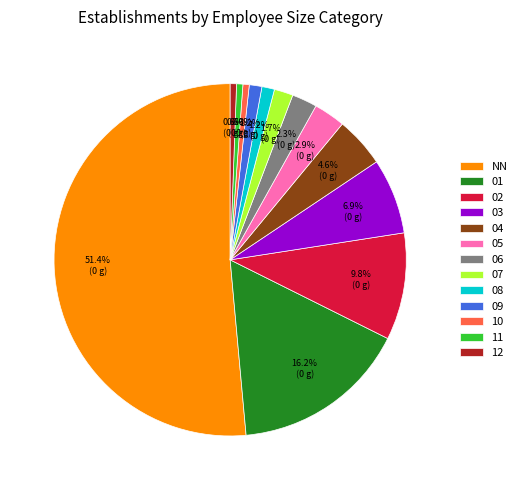

To the nearest percent, what is the average slice percentage?

8%